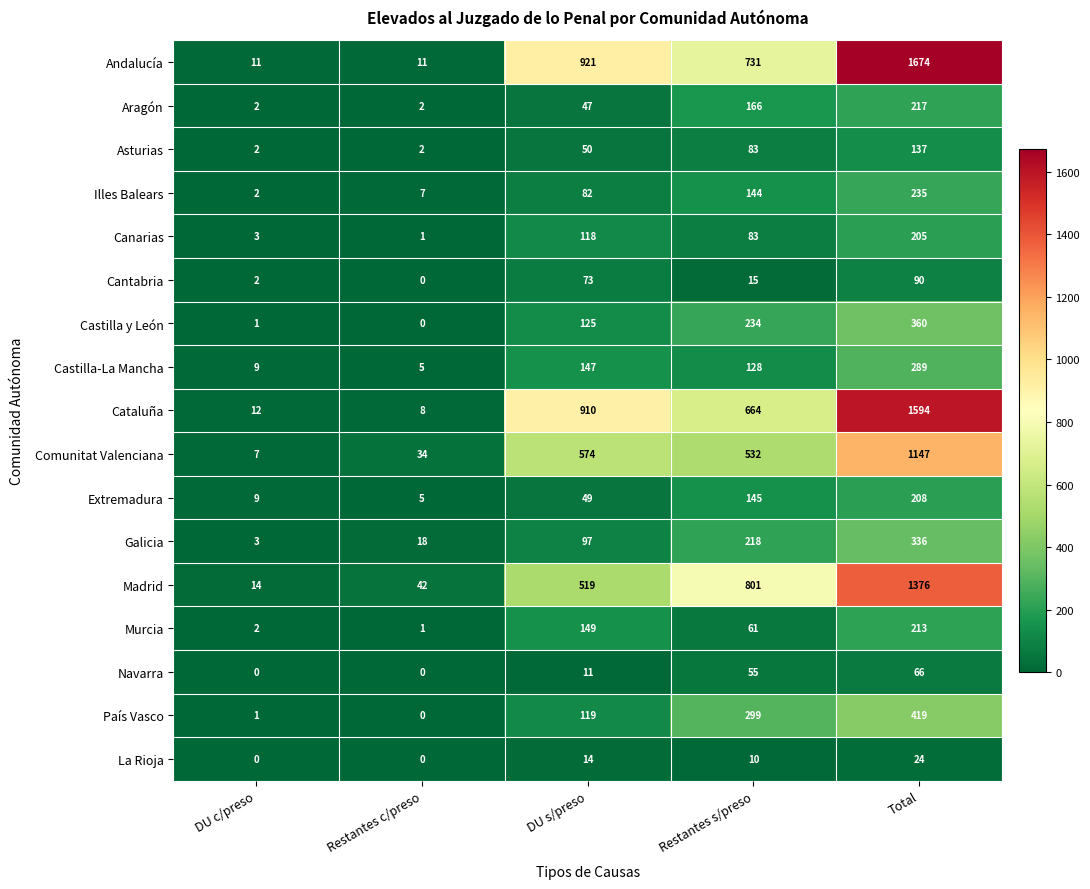

At which category is the sum across all series the highest?

Total